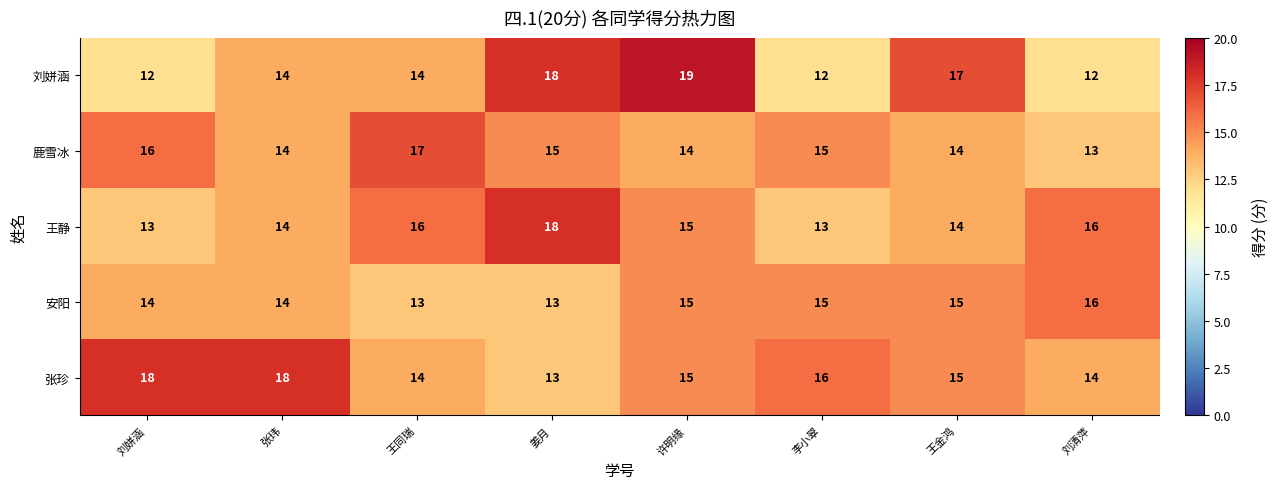

The 安阳 series shows 3 at 姜月. True or false?

False